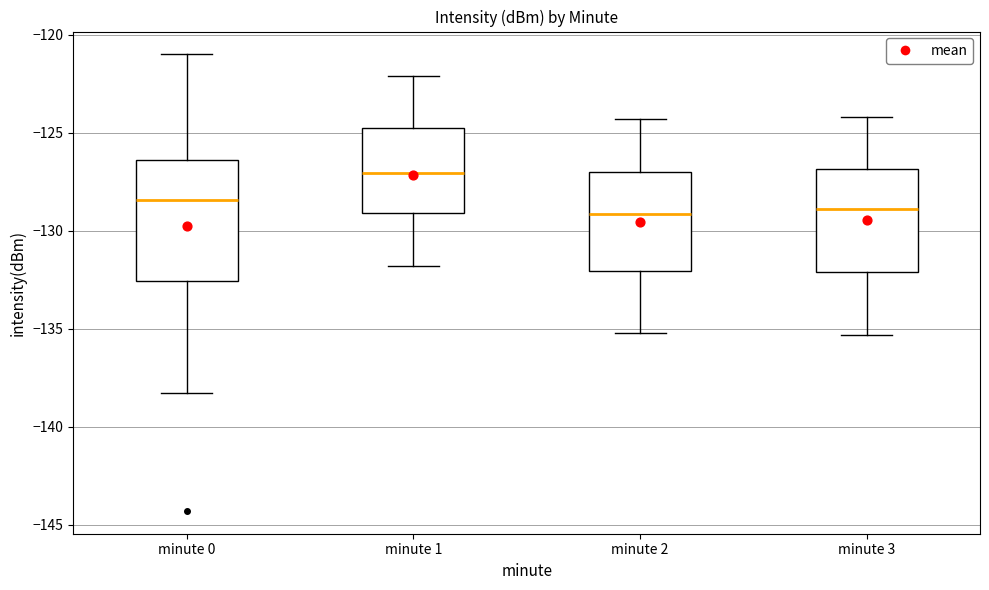

Reading left to right, transcribe this box plot: for each box, give where its median line is, the range the box spans, and where its two whiskers end, as read against the y-axis. The values are not printed on the chart, so give them approximately, as read against the axis.

minute 0: median -128.5, box -132.5 to -126.5, whiskers -138.5 to -121.0
minute 1: median -127.0, box -129.0 to -125.0, whiskers -132.0 to -122.0
minute 2: median -129.0, box -132.0 to -127.0, whiskers -135.0 to -124.5
minute 3: median -129.0, box -132.0 to -127.0, whiskers -135.5 to -124.0